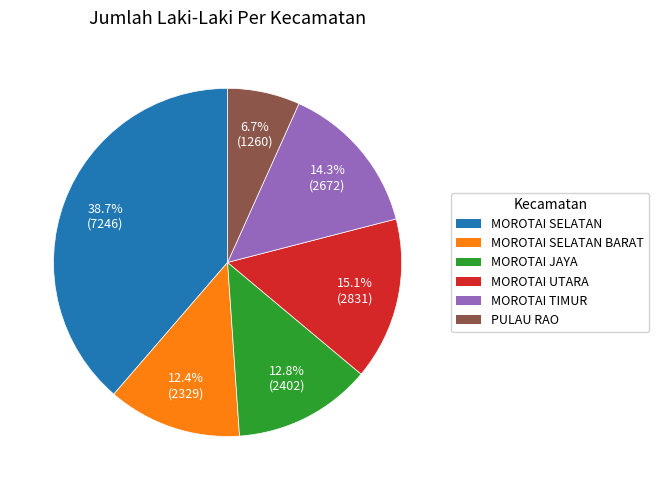

What percentage is the MOROTAI TIMUR slice, to the nearest percent?

14%